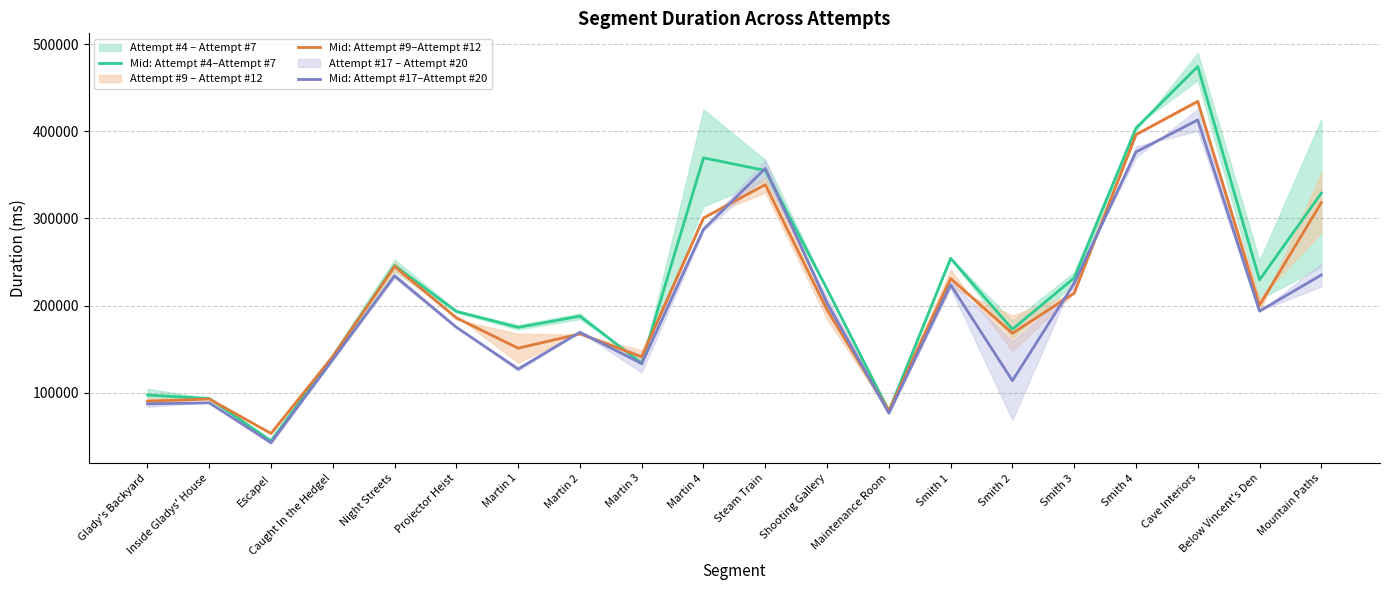

At which category does Mid: Attempt #17–Attempt #20 reach its first local valley?

Escape!